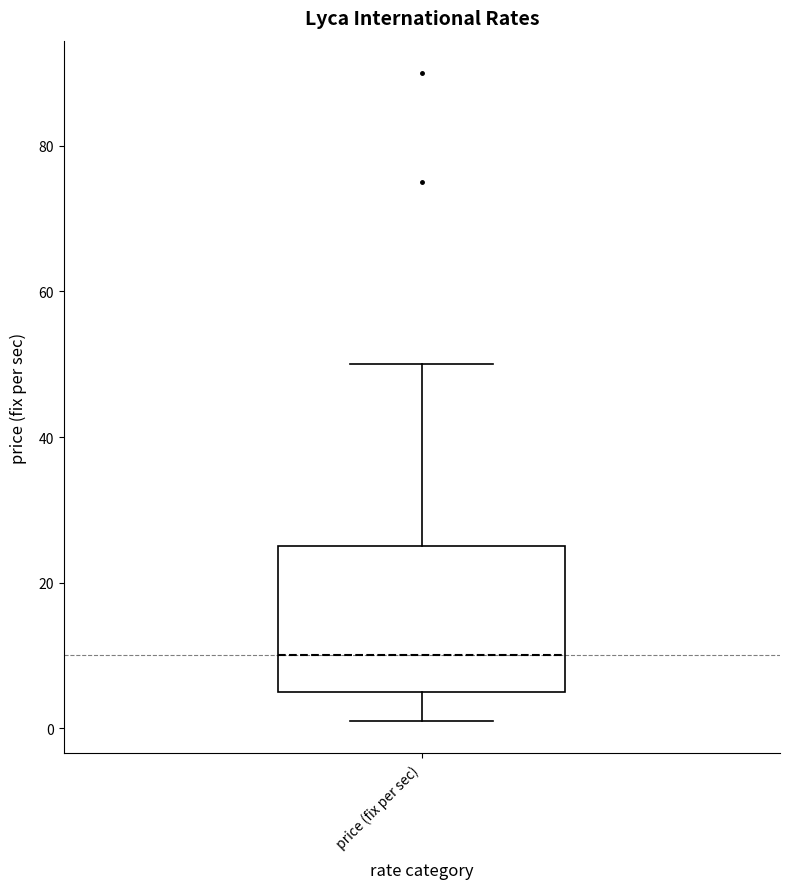

Where is the lower edge of the box for price (fix per sec) on the y-axis? The values are not printed on the chart, so give them approximately, as read against the axis.

6